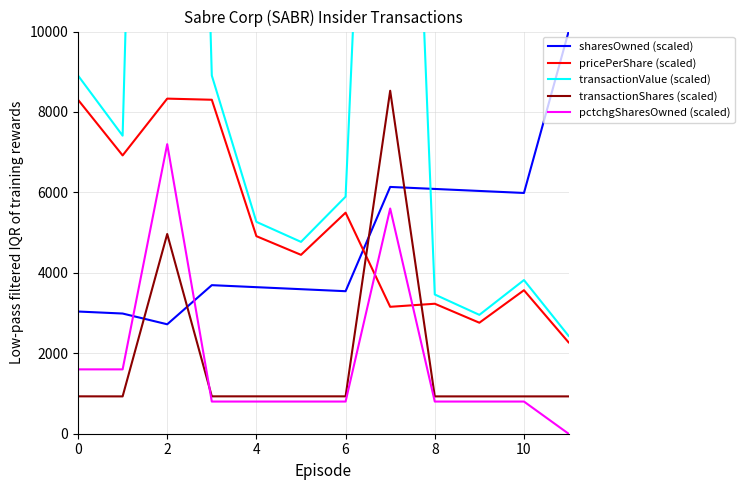

What are all the series names shown in the legend?

sharesOwned (scaled), pricePerShare (scaled), transactionValue (scaled), transactionShares (scaled), pctchgSharesOwned (scaled)